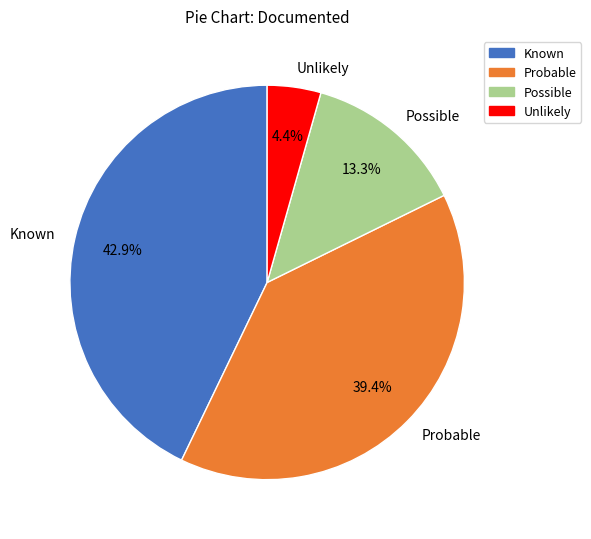

How many segments does this pie chart have?

4